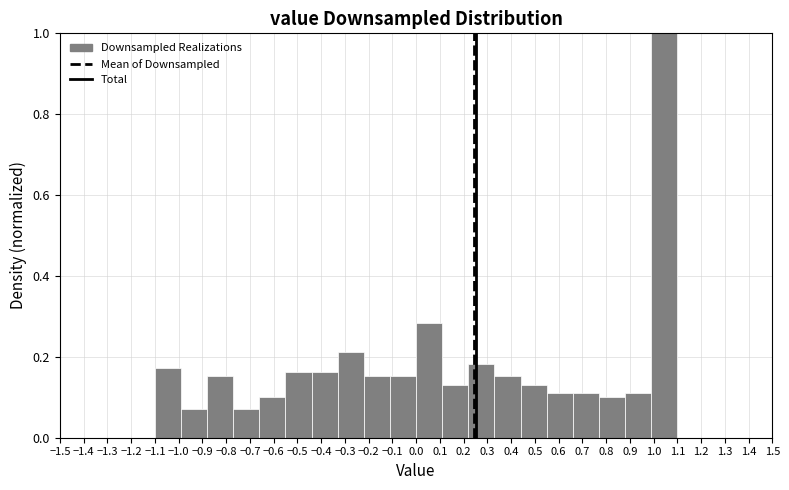

Reading left to right, transcribe this chart: for each bar, give the range it covers on the x-axis and its height. The values are not printed on the chart, so give them approximately, as read against the axis.

-1.10 to -0.99: 0.18
-0.99 to -0.88: 0.08
-0.88 to -0.77: 0.16
-0.77 to -0.66: 0.08
-0.66 to -0.55: 0.10
-0.55 to -0.44: 0.16
-0.44 to -0.33: 0.16
-0.33 to -0.22: 0.22
-0.22 to -0.11: 0.16
-0.11 to 0.00: 0.16
0.00 to 0.11: 0.28
0.11 to 0.22: 0.14
0.22 to 0.33: 0.18
0.33 to 0.44: 0.16
0.44 to 0.55: 0.14
0.55 to 0.66: 0.12
0.66 to 0.77: 0.12
0.77 to 0.88: 0.10
0.88 to 0.99: 0.12
0.99 to 1.10: 1.00